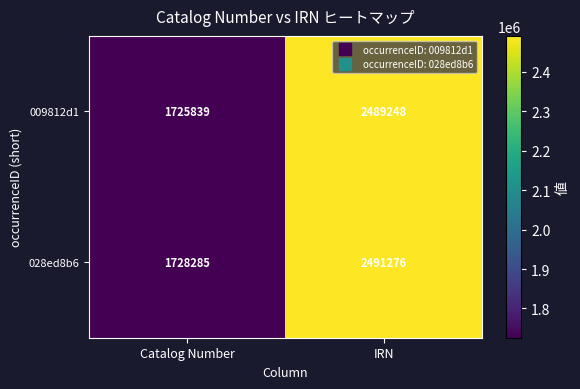

How many categories are shown in the chart?

2